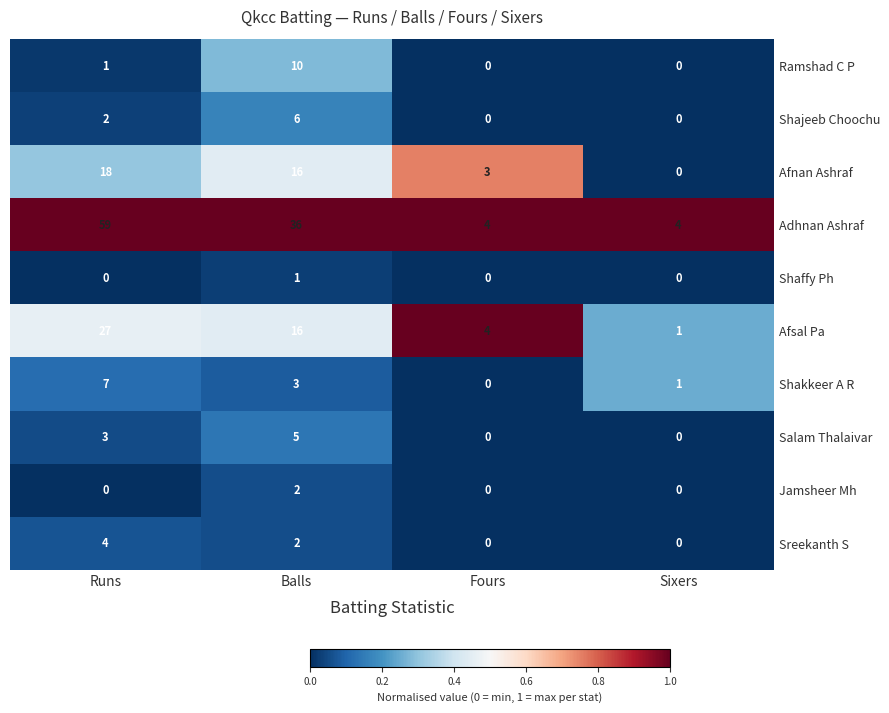

How many categories are shown in the chart?

4